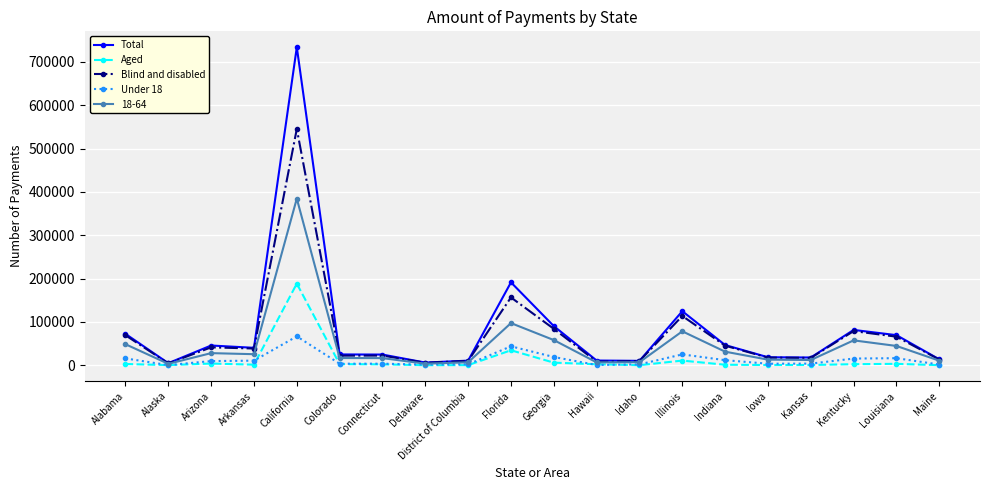

What is the smallest value displayed?

366